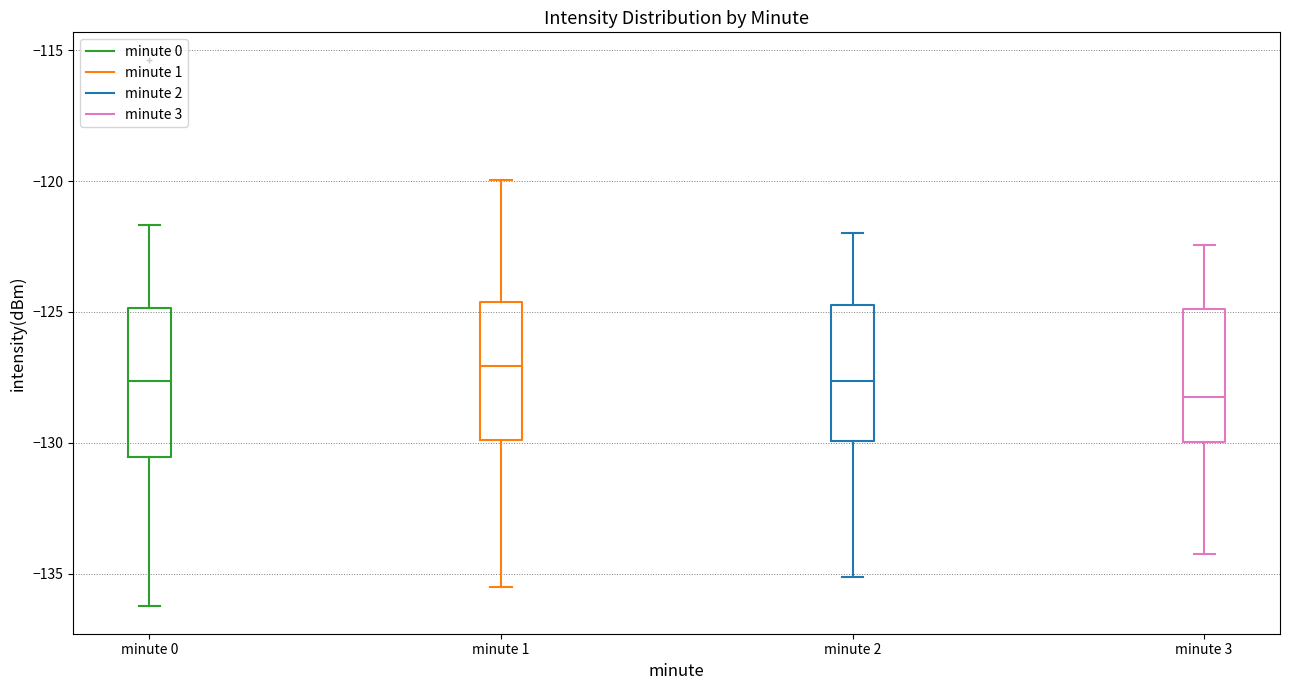

Reading left to right, read every box against the y-axis: the position of its median line, the range the box covers, and the ends of its whiskers. The values are not printed on the chart, so give them approximately, as read against the axis.

minute 0: median -127.5, box -130.5 to -125.0, whiskers -136.5 to -121.5
minute 1: median -127.0, box -130.0 to -124.5, whiskers -135.5 to -120.0
minute 2: median -127.5, box -130.0 to -124.5, whiskers -135.0 to -122.0
minute 3: median -128.0, box -130.0 to -125.0, whiskers -134.0 to -122.5